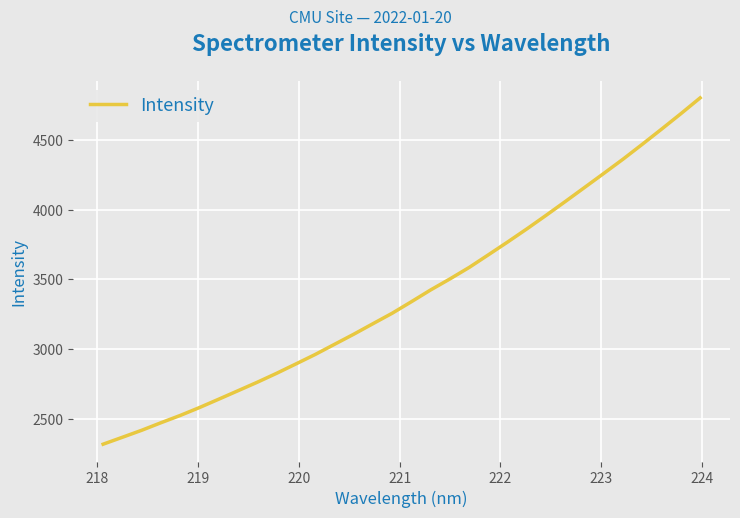

What is the maximum value shown in the chart?

4803.7